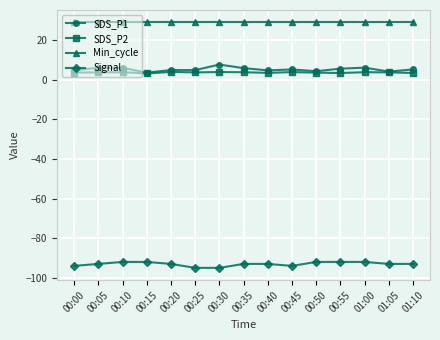

How many categories are shown in the chart?

15